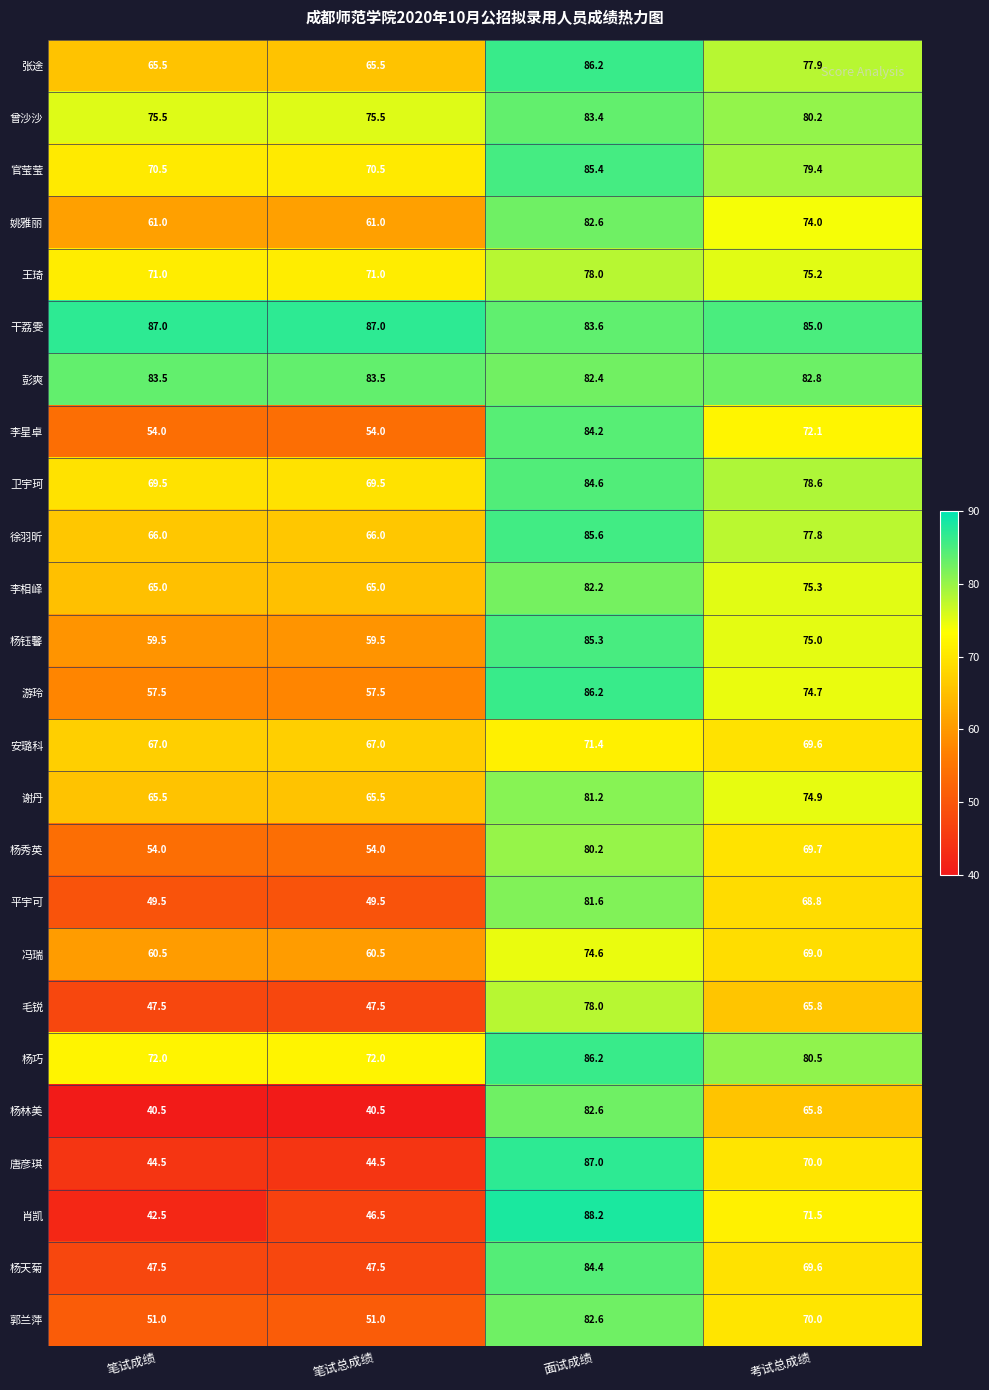

What is the difference between the highest and lowest values at 笔试总成绩?

46.5